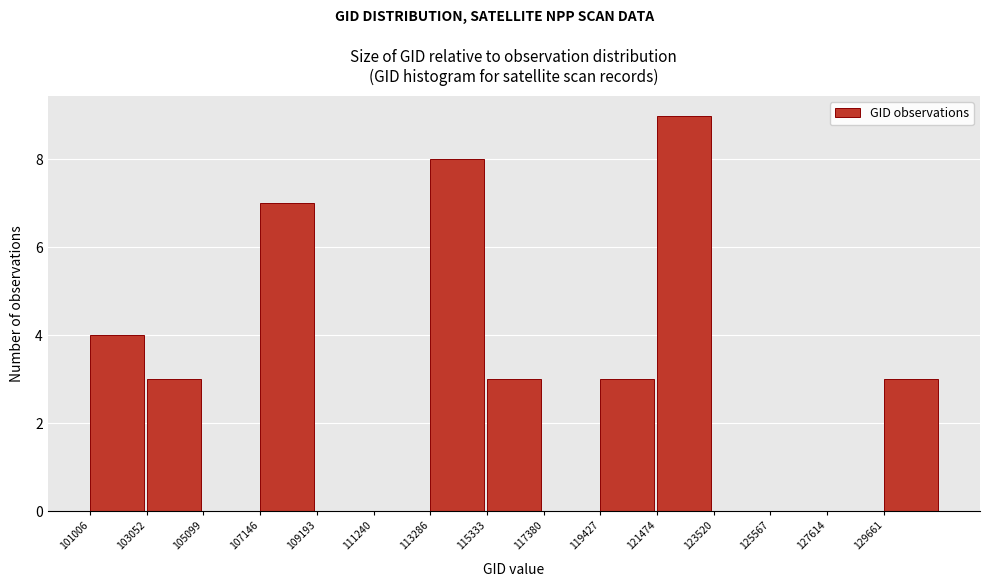

Reading left to right, list every bar in this chart as the range it spans on the x-axis followed by its height. Neither the bar edges nor the heights are printed on the chart, so give them approximately, as read against the axes.

101000 to 103000: 4
103000 to 105000: 3
105000 to 107000: 0
107000 to 109000: 7
109000 to 111000: 0
111000 to 113500: 0
113500 to 115500: 8
115500 to 117500: 3
117500 to 119500: 0
119500 to 121500: 3
121500 to 123500: 9
123500 to 125500: 0
125500 to 127500: 0
127500 to 129500: 0
129500 to 131500: 3